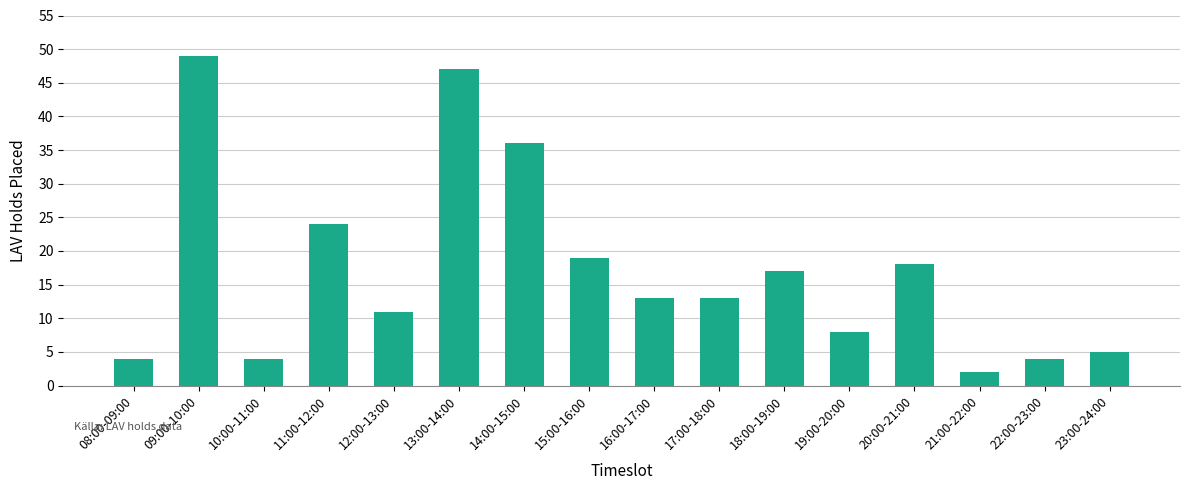

Does the chart contain stacked bars?

No